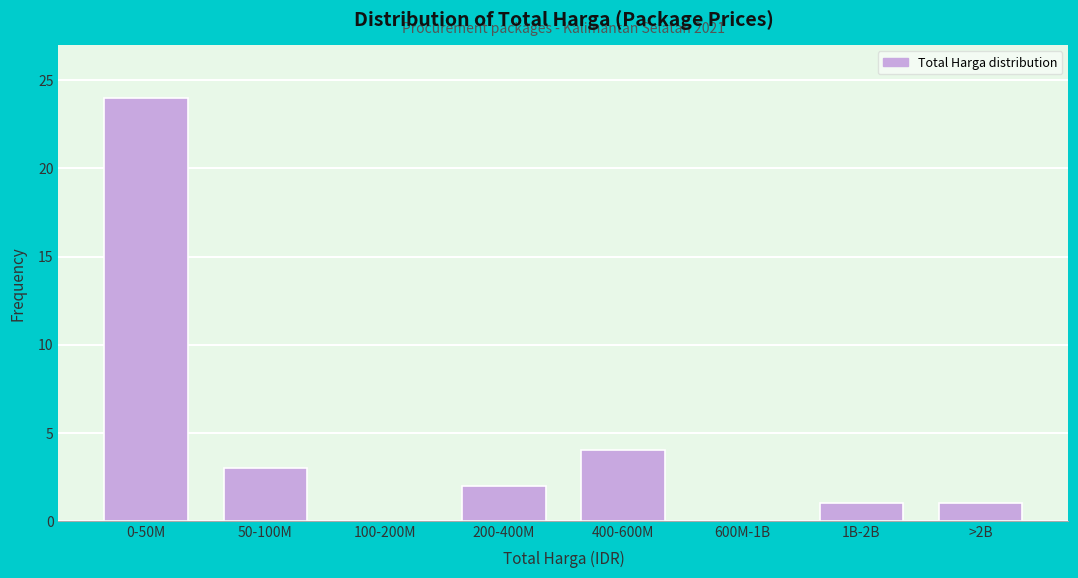

Reading left to right, list all the values displayed in this chart.

0-50M=24	50-100M=3	100-200M=0	200-400M=2	400-600M=4	600M-1B=0	1B-2B=1	>2B=1